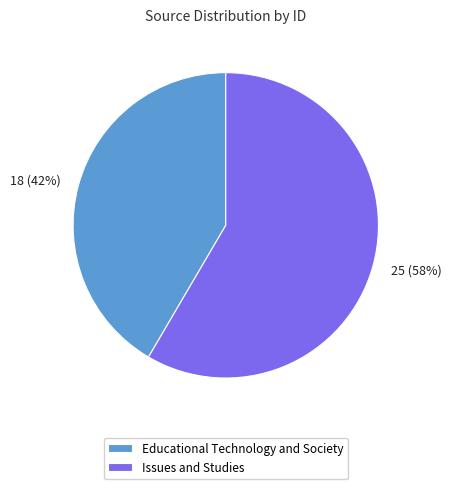

How many slices are in this pie chart?

2